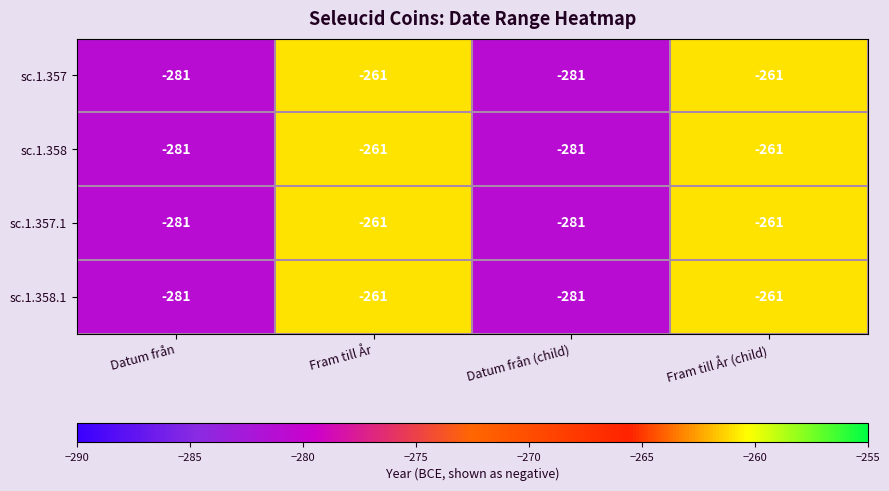

Count the number of data series in this chart.

4